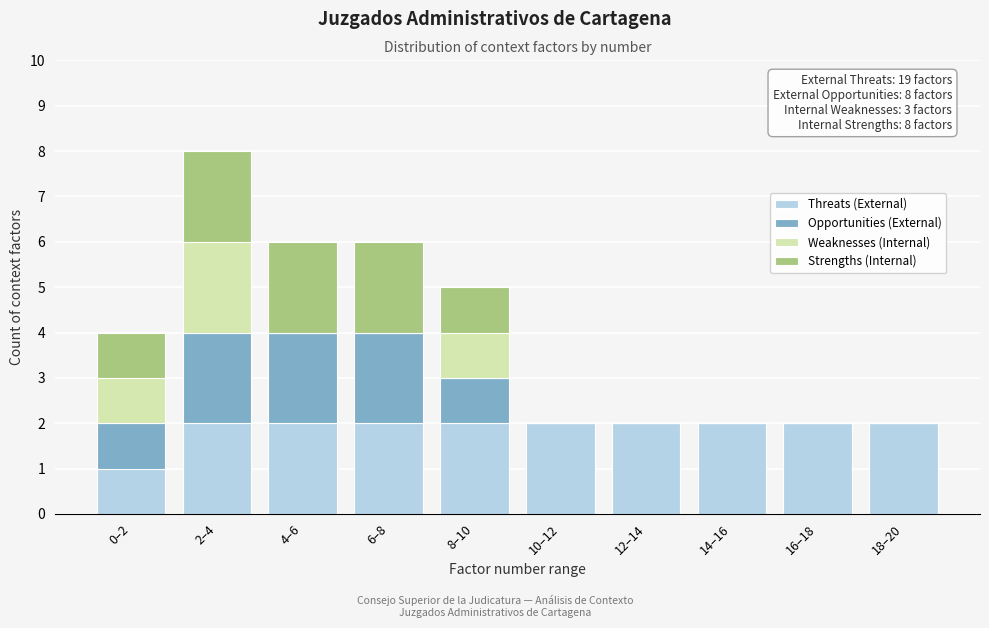

At which category is the sum across all series the highest?

2–4